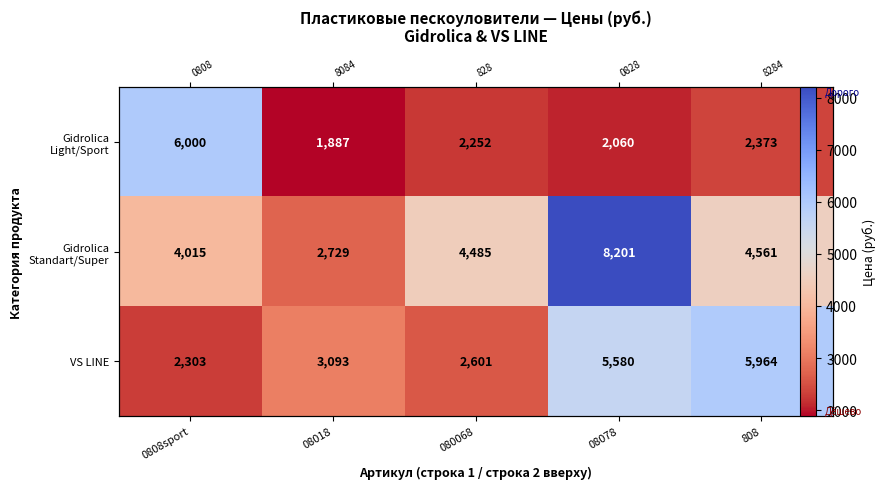

Rank the series by their average value, from highest to lowest.

Gidrolica Standart/Super, VS LINE, Gidrolica Light/Sport